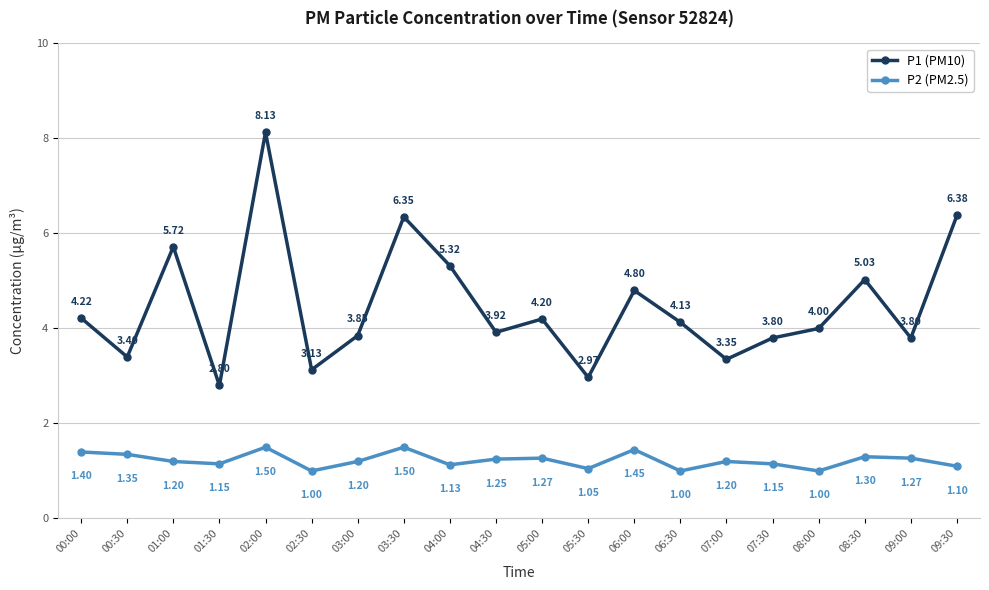

The P1 (PM10) series shows 3.8 at 07:30. True or false?

True